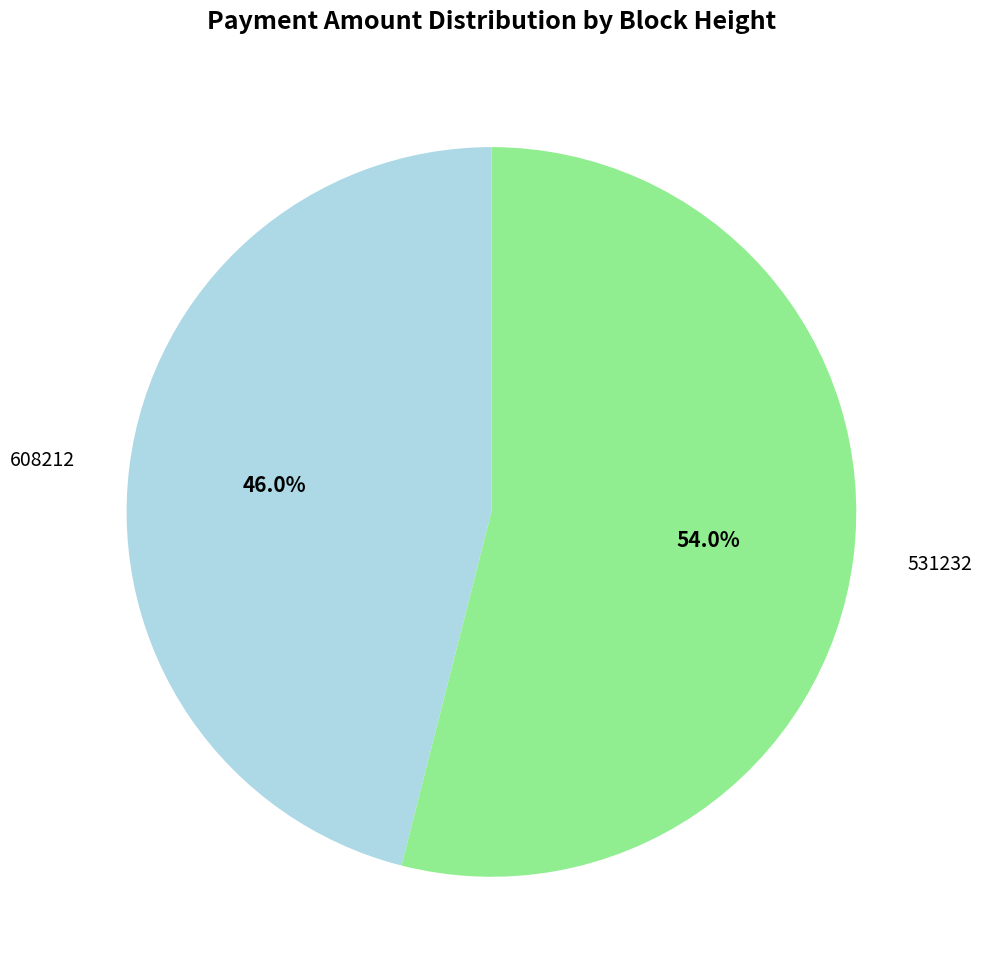

Is there a majority slice in this chart?

Yes